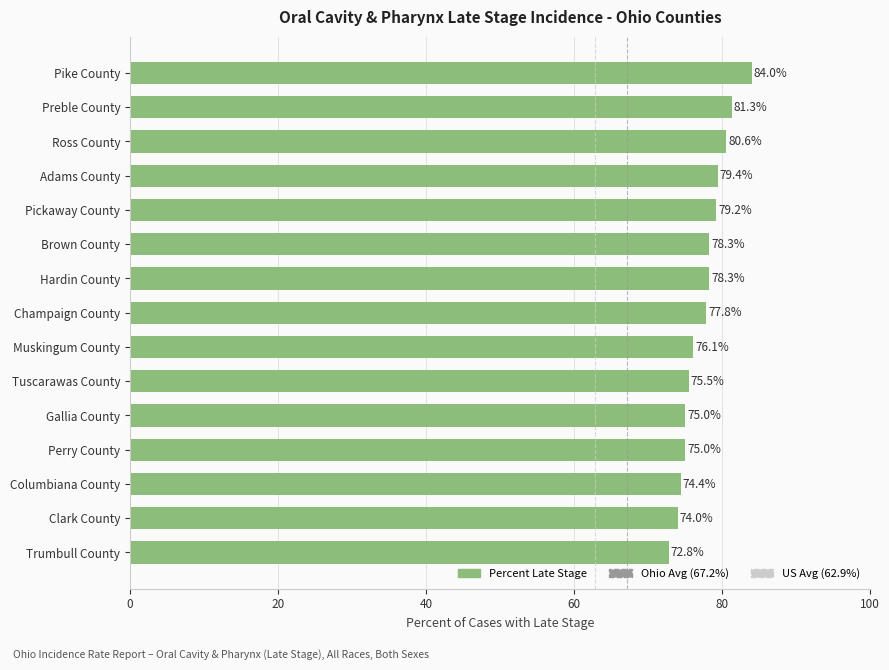

Approximately how many times larger is the value at Pike County compared to Trumbull County?

1.2